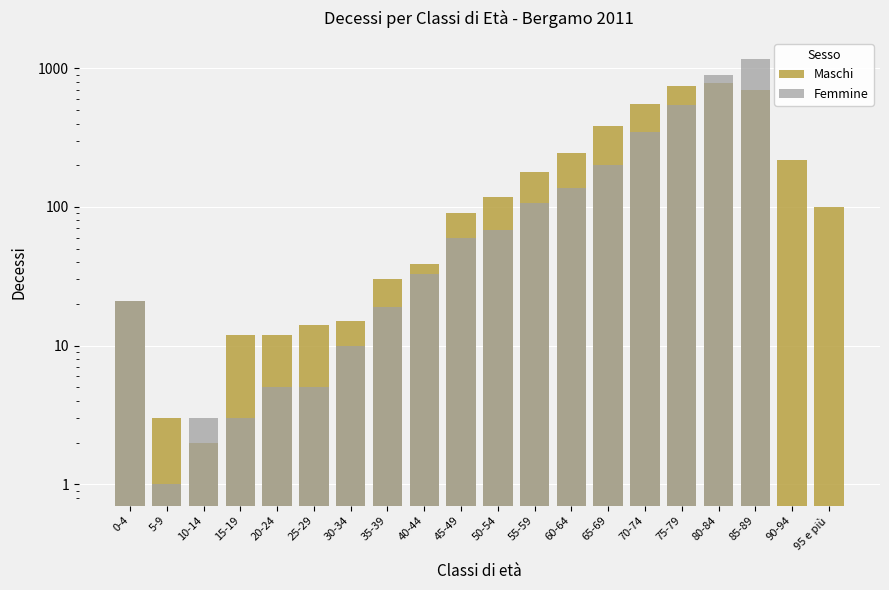

What is the difference between the maximum and minimum values in the Maschi series?

787